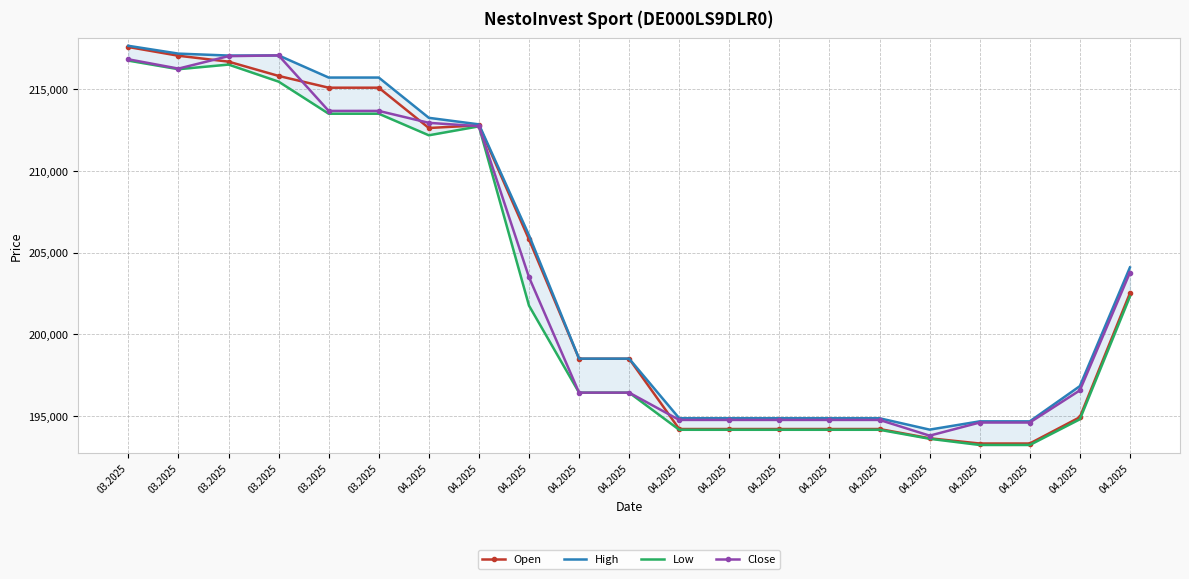

How many values in the High series are below 198514?

9